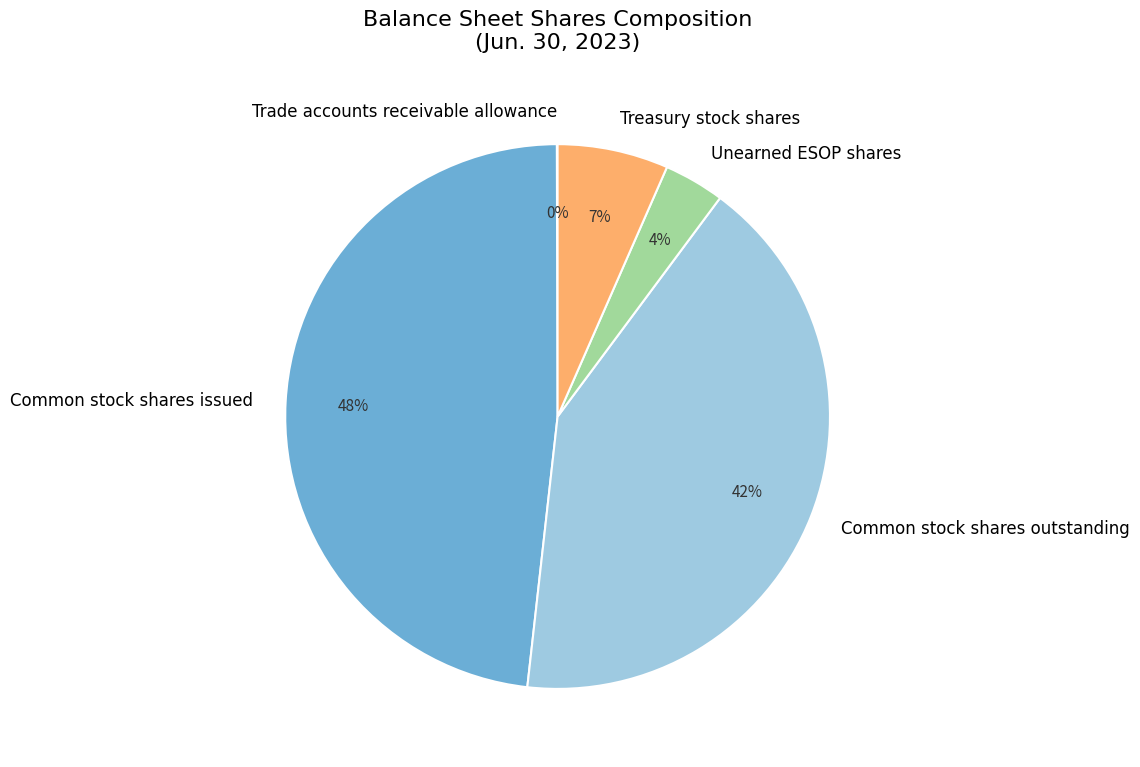

To the nearest percent, what is the difference between the Treasury stock shares and Common stock shares outstanding slice percentages?

35%